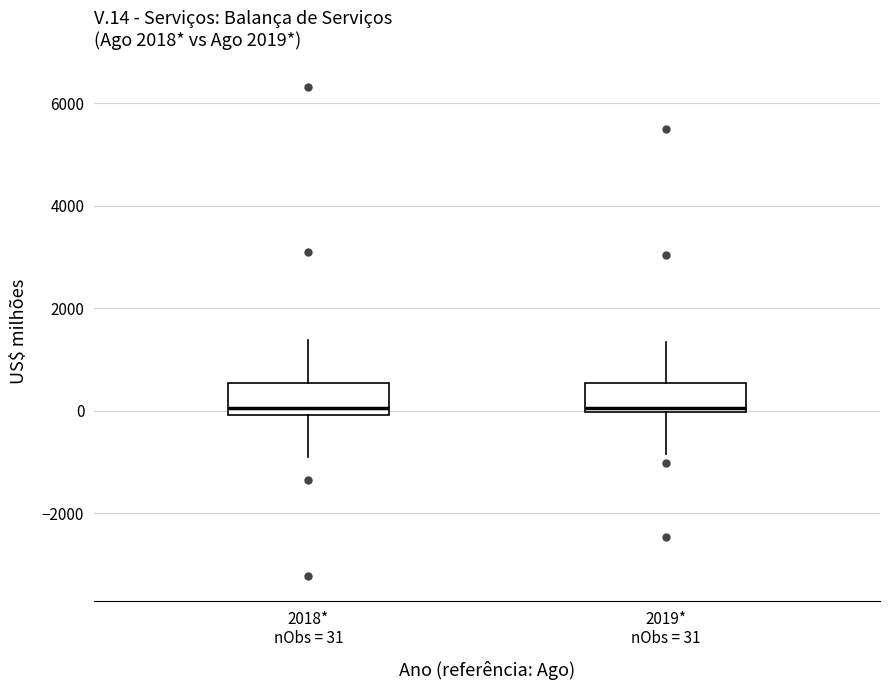

Reading left to right, read every box against the y-axis: the position of its median line, the range the box covers, and the ends of its whiskers. The values are not printed on the chart, so give them approximately, as read against the axis.

2018* nObs = 31: median 0 (just above the box's lower edge), box 0 to 600, whiskers -800 to 1400
2019* nObs = 31: median 0 (just above the box's lower edge), box 0 to 600, whiskers -800 to 1400